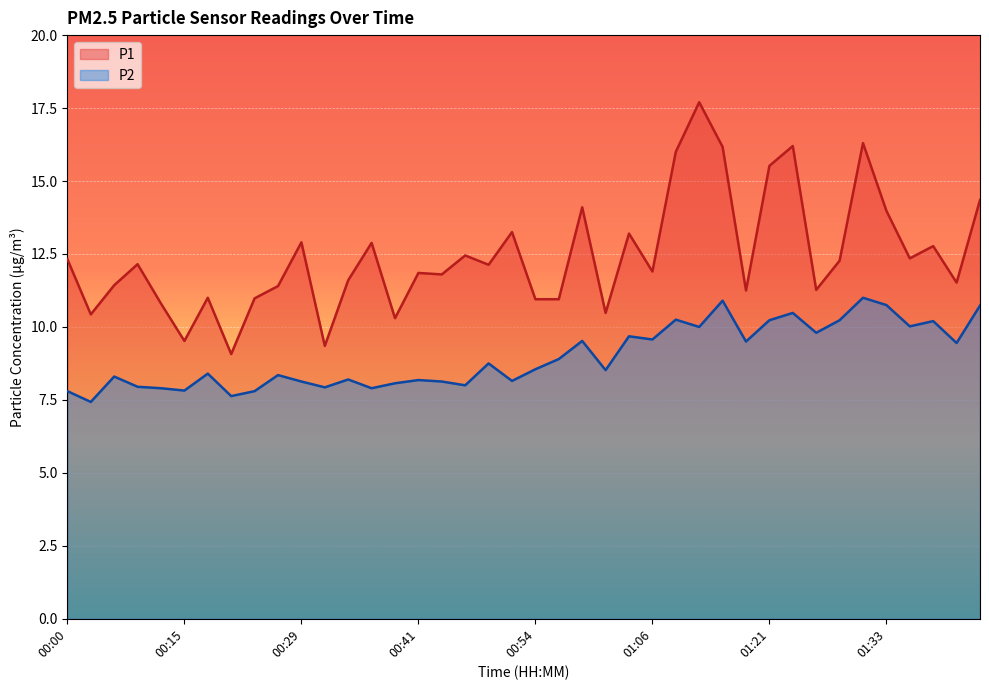

Where does the P2 series first go above 8?

00:07